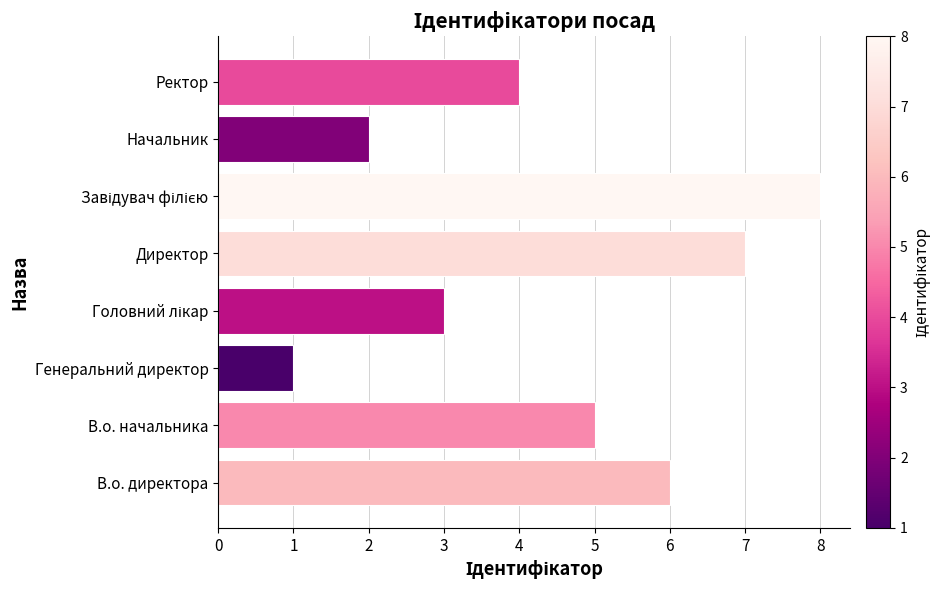

What is the ratio of the value at В.о. директора to the value at Начальник?

3.0